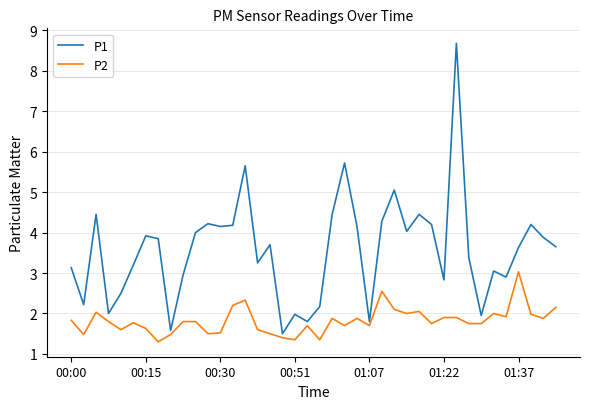

Which series has the largest total across all categories?

P1